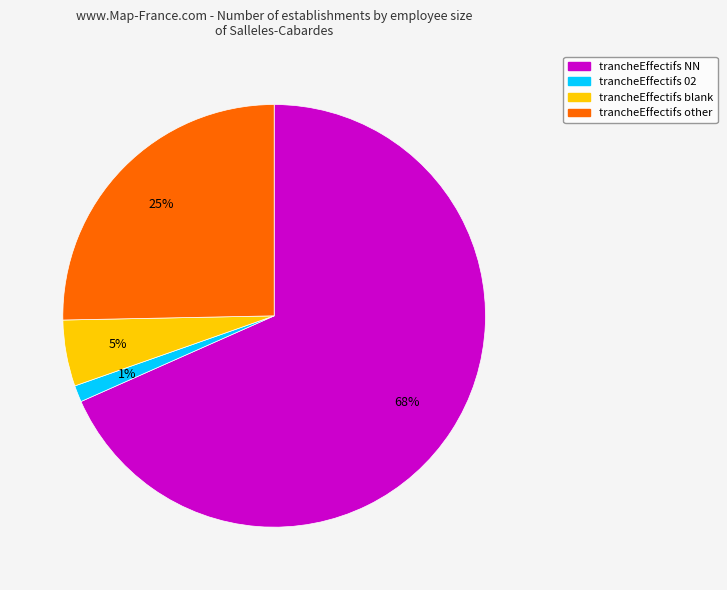

Is there any slice that represents more than half of the pie?

Yes